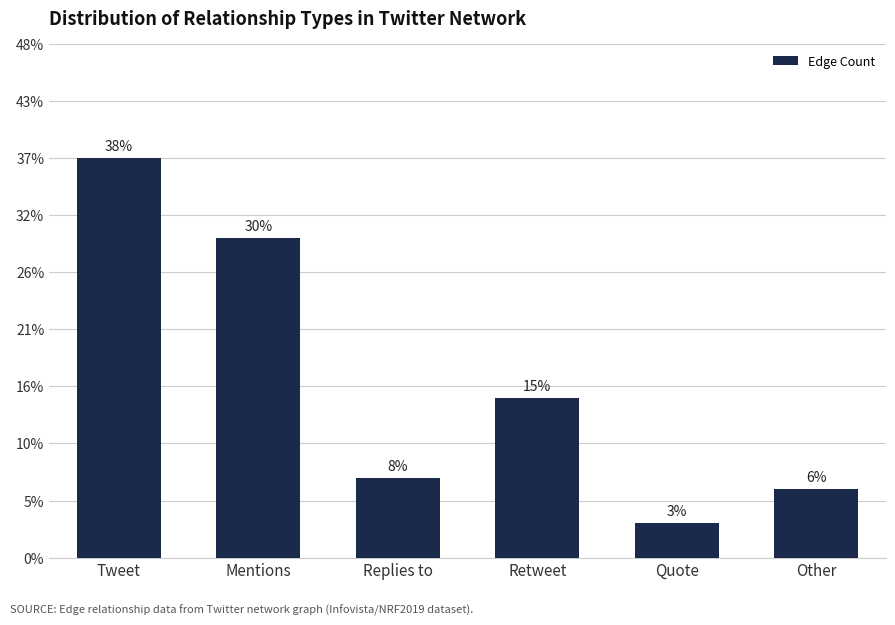

Approximately how many times larger is the value at Replies to compared to Quote?

2.3